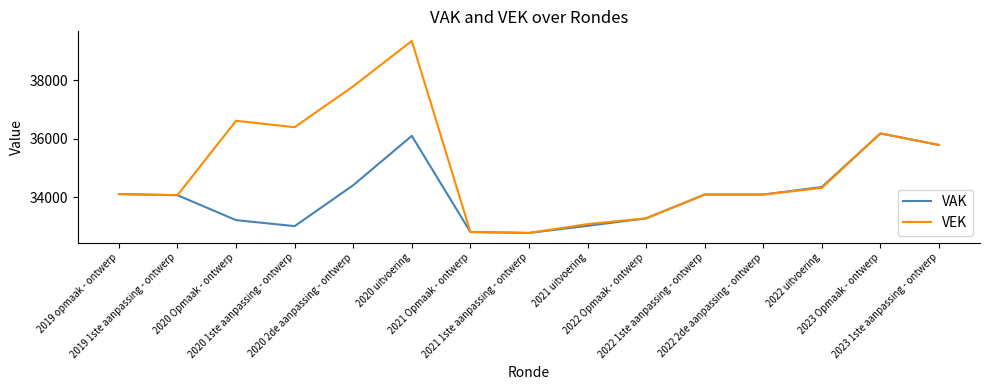

What is the minimum value shown in the chart?

32771